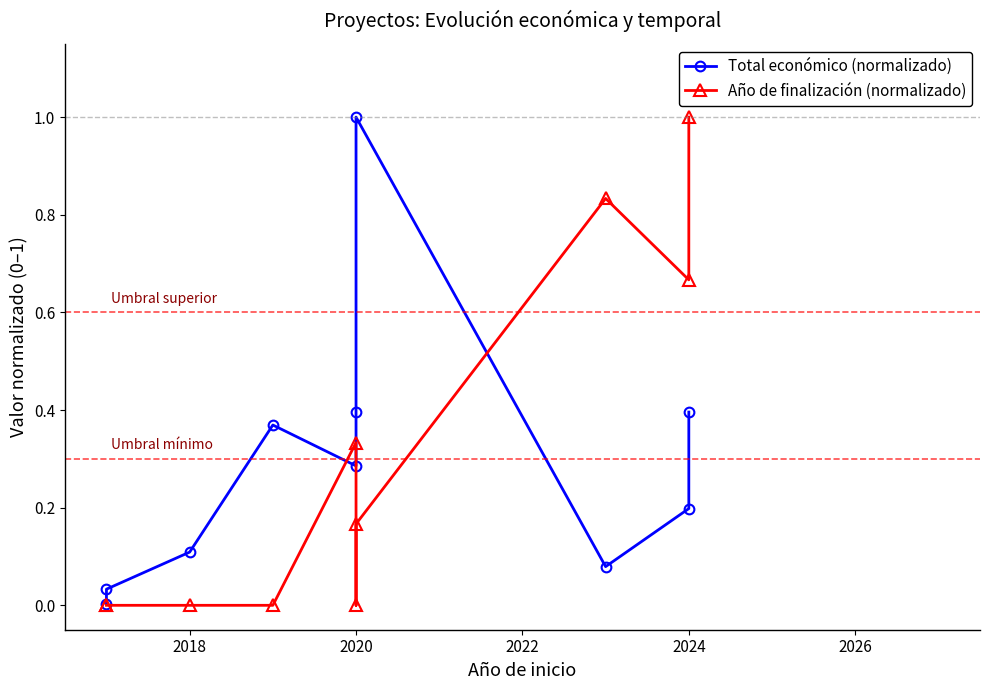

What are all the series names shown in the legend?

Total económico (normalizado), Año de finalización (normalizado)